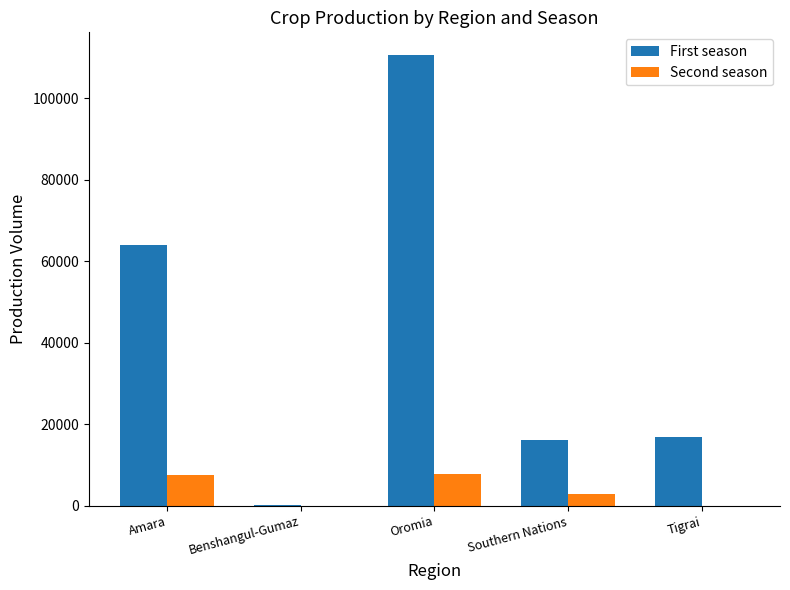

What is the sum of all First season values?

207634.7